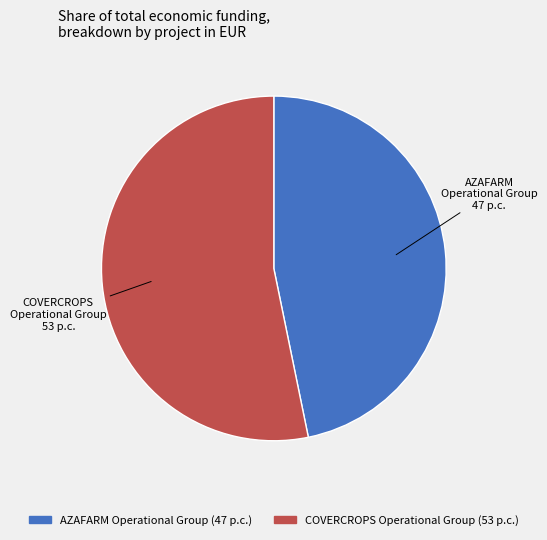

Is it true that COVERCROPS Operational Group is 53% of the pie?

True